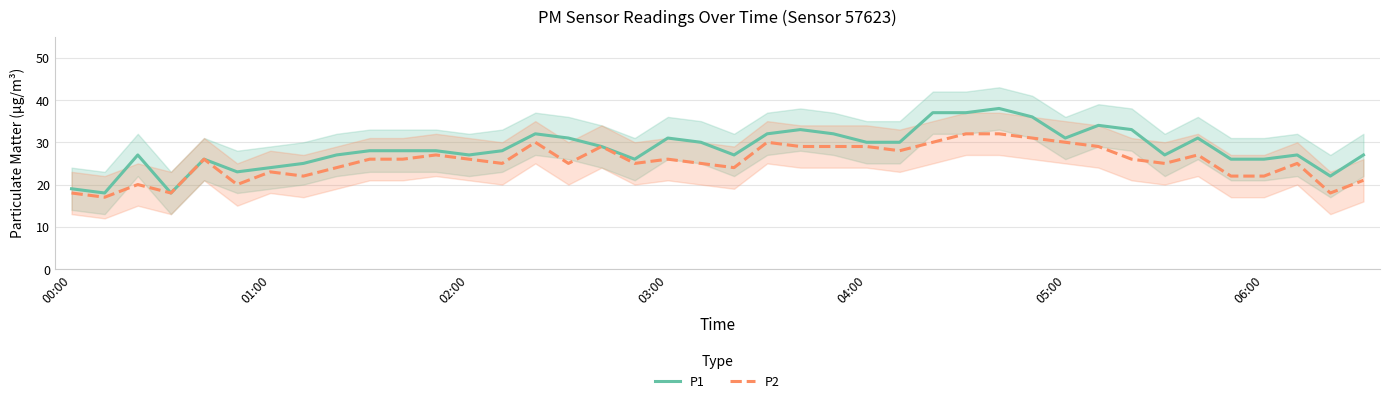

What is the approximate value of P1 at 20, to the nearest 5?

25